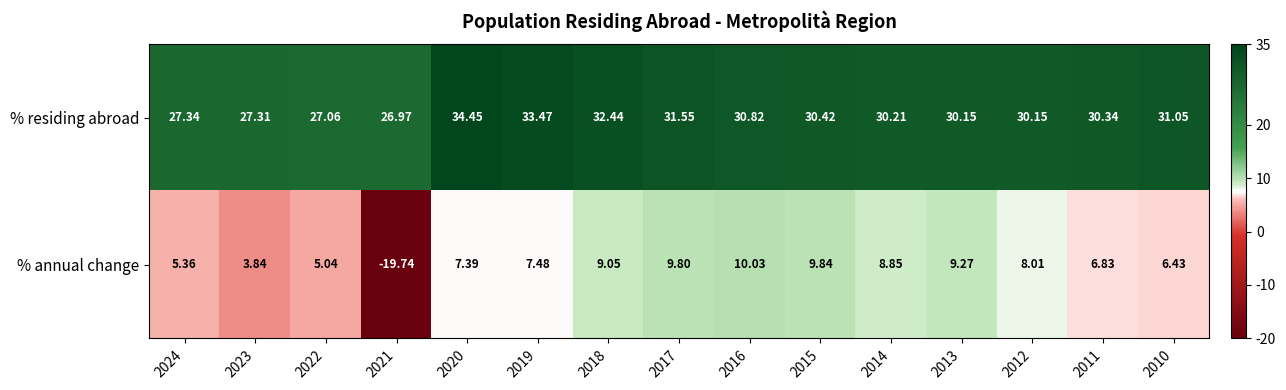

Which series changed the most between 2021 and 2016?

% annual change